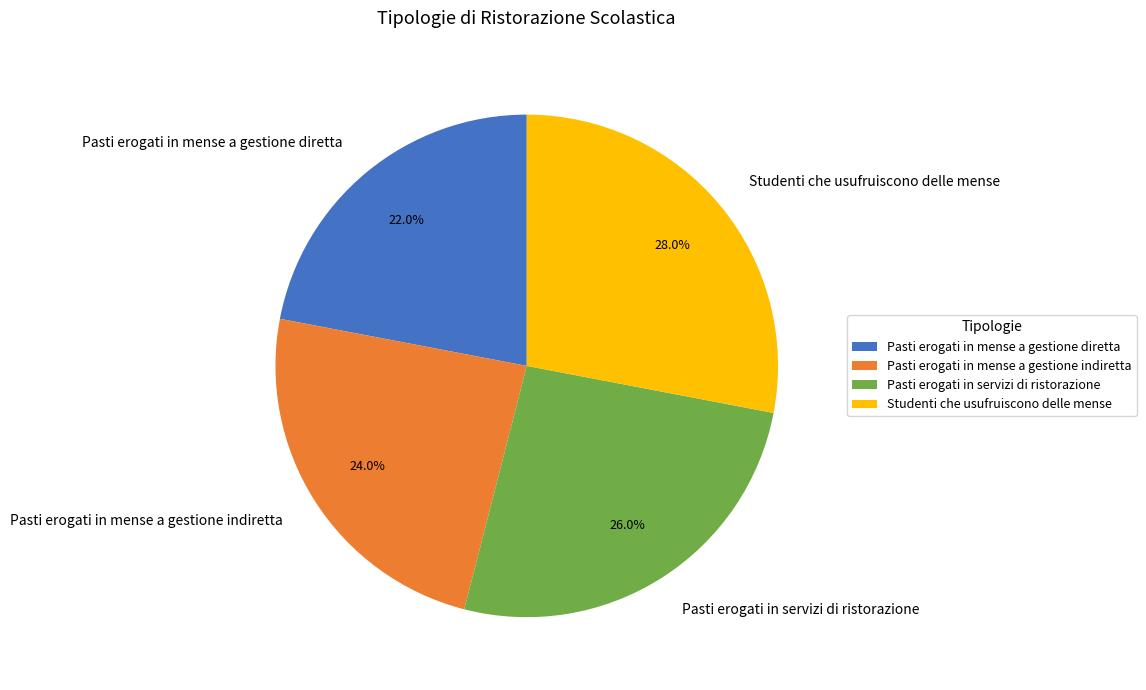

Which has a higher value, Studenti che usufruiscono delle mense or Pasti erogati in mense a gestione diretta?

Studenti che usufruiscono delle mense